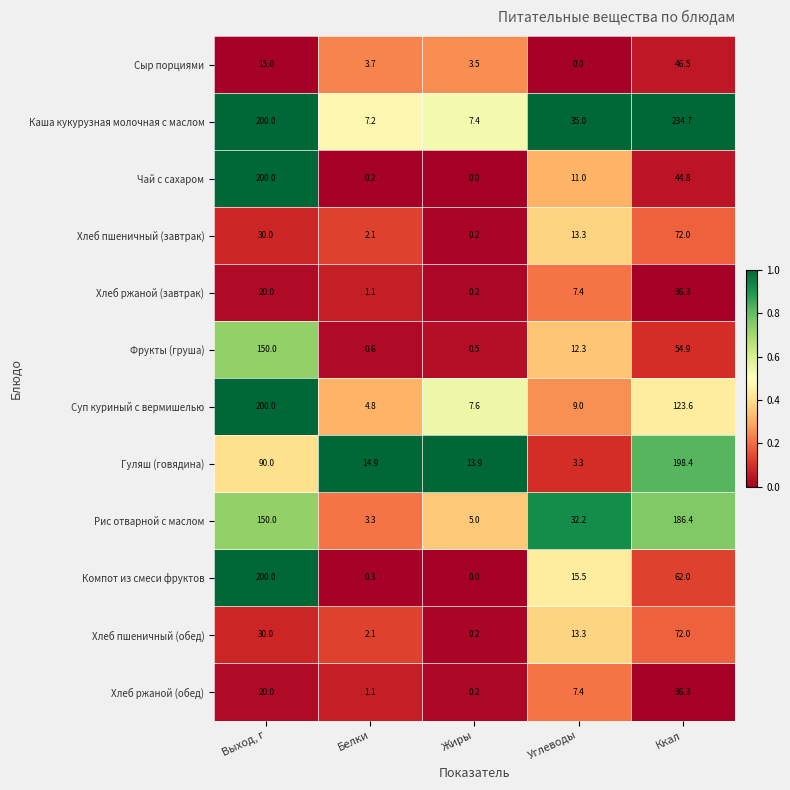

Which series has the largest total across all categories?

Каша кукурузная молочная с маслом